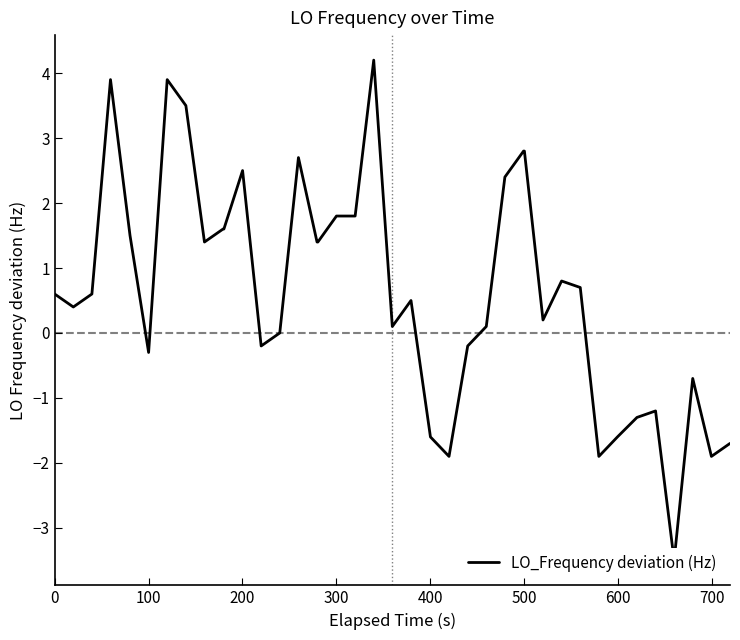

What is the minimum value shown in the chart?

-3.5